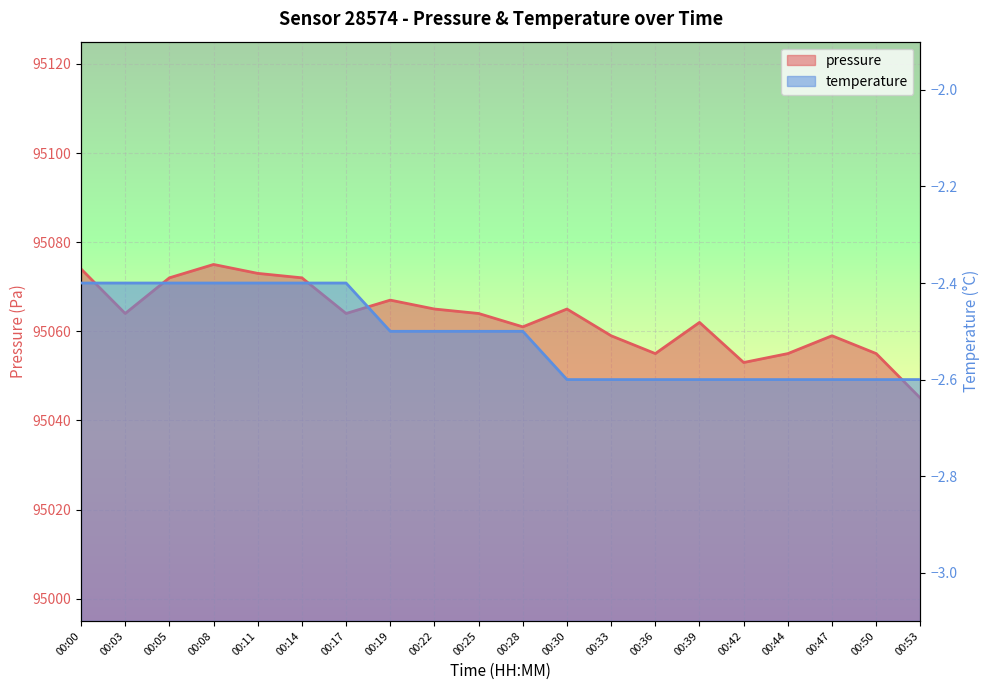

How many interior local peaks (higher than both neighbors) does the data have?

5